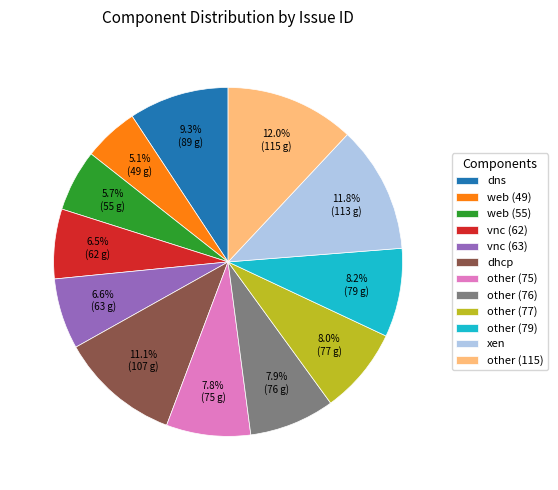

What portion of the pie excludes web (49)?

94.9%